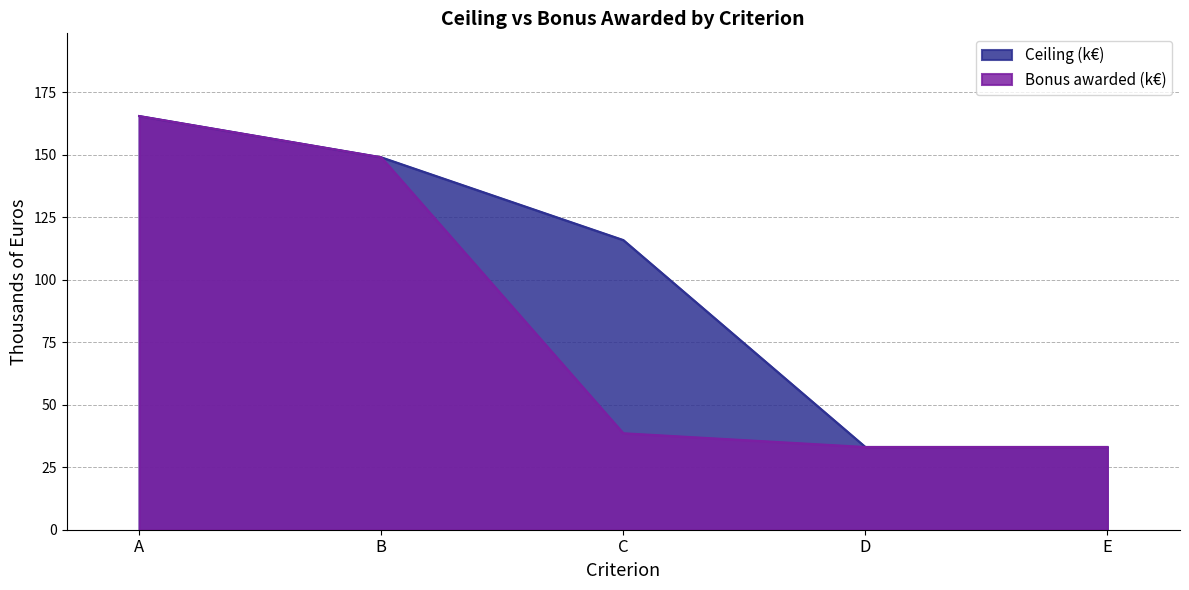

What is the value of the Ceiling (k€) point at the 4th from the left?

33.1